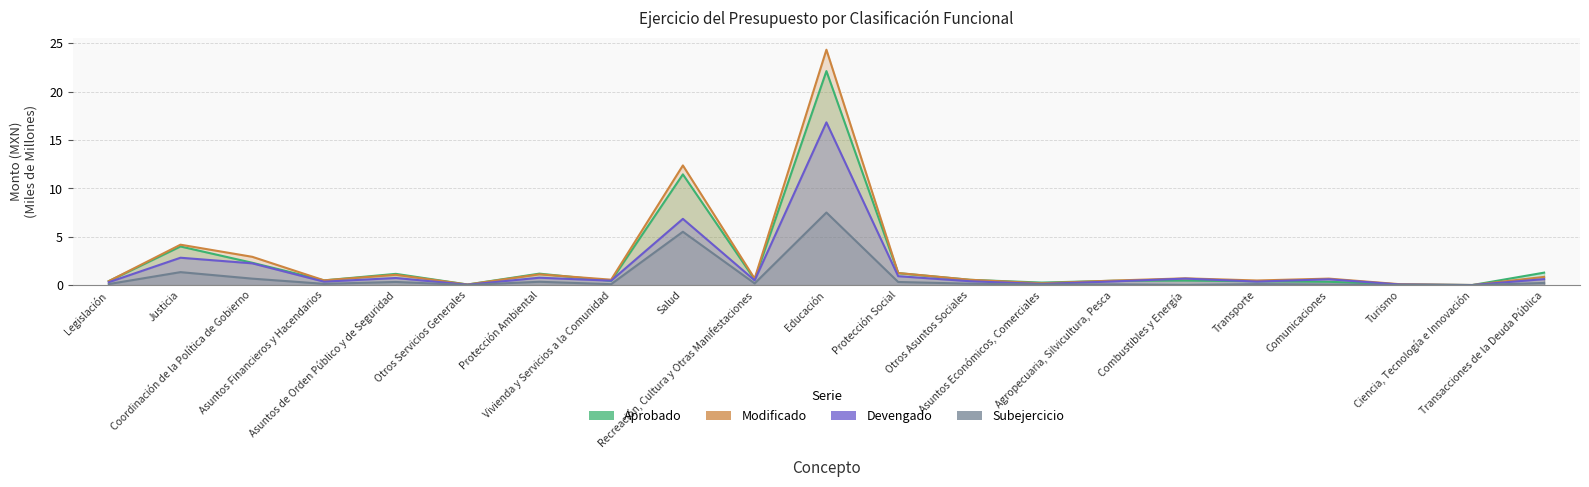

What is the average value of the Aprobado series?

2.4